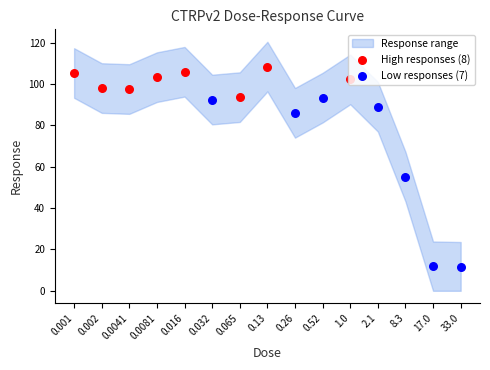

What is the ratio of the value at 0.26 to the value at 1.0?

0.8